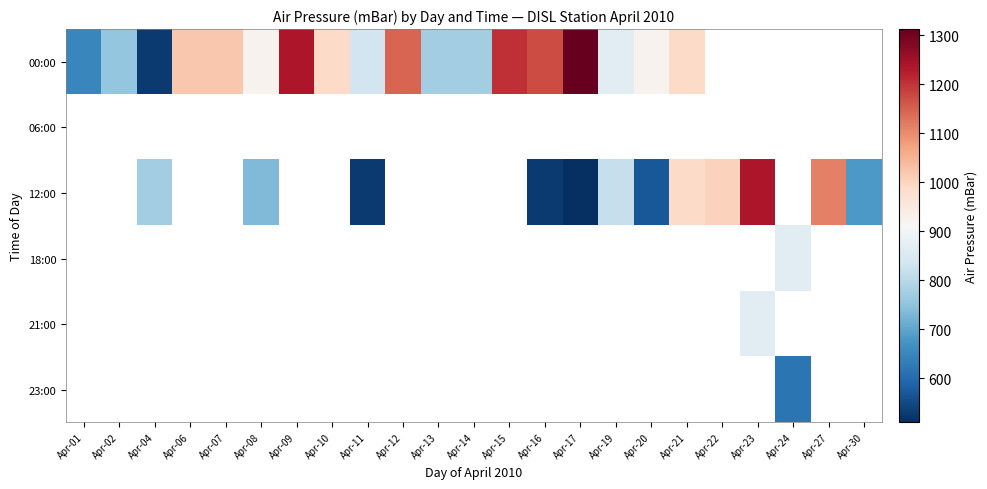

How many positive values does the 23:00 series have?

1